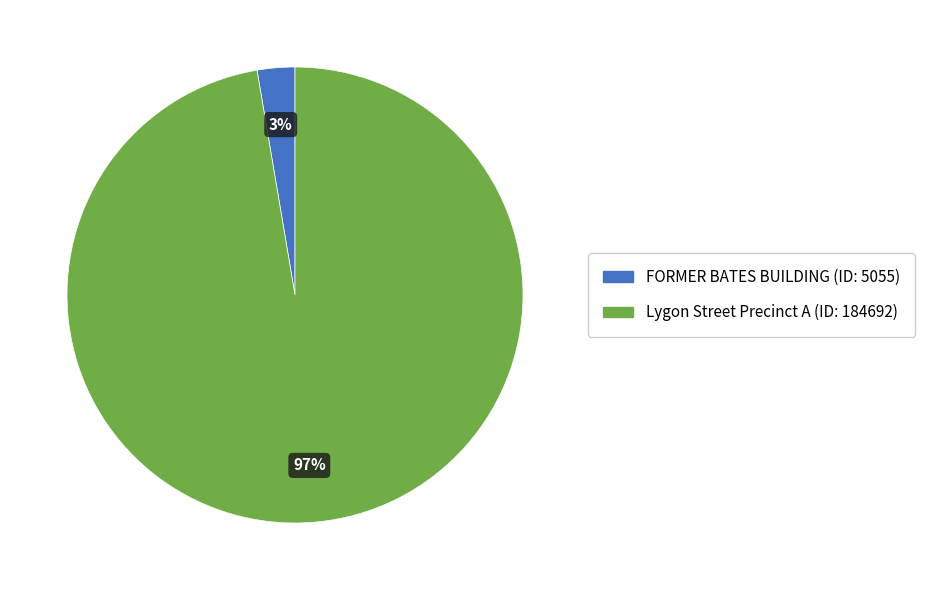

Do Lygon Street Precinct A and FORMER BATES BUILDING together represent more than half of the pie?

Yes